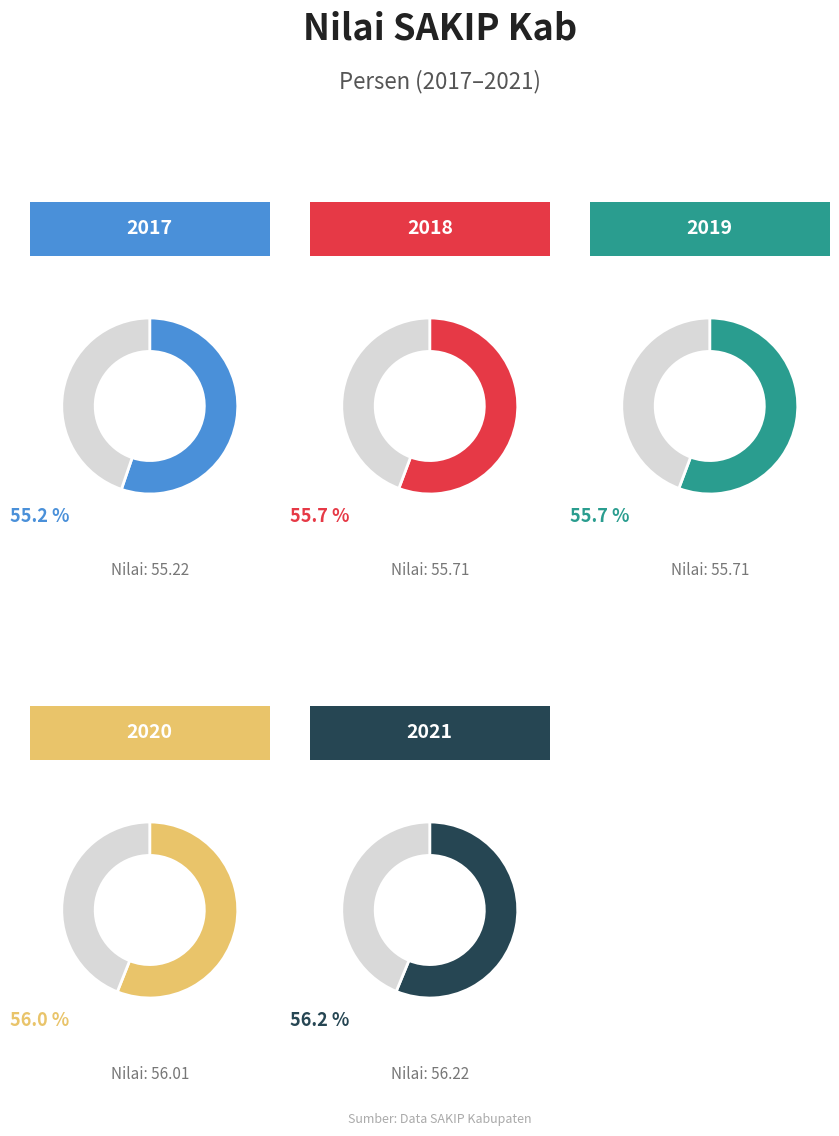

True or false: 2021 accounts for 27% of the total.

False